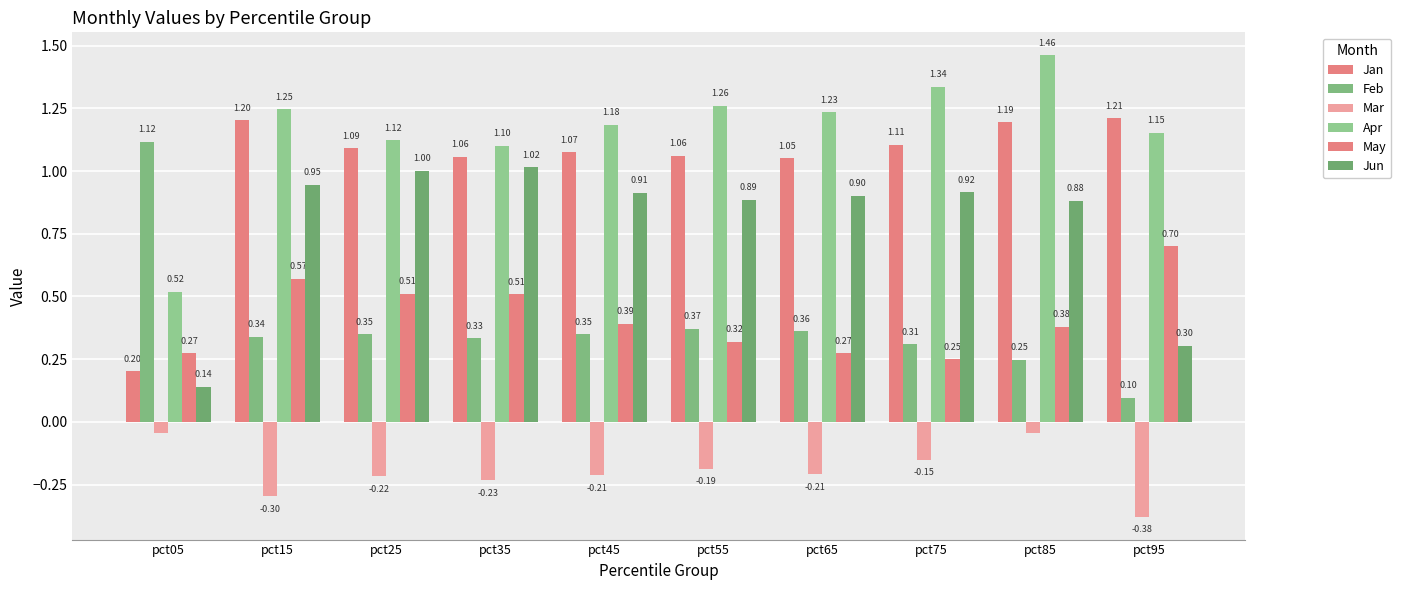

What is the sum of all Jan values?

10.3